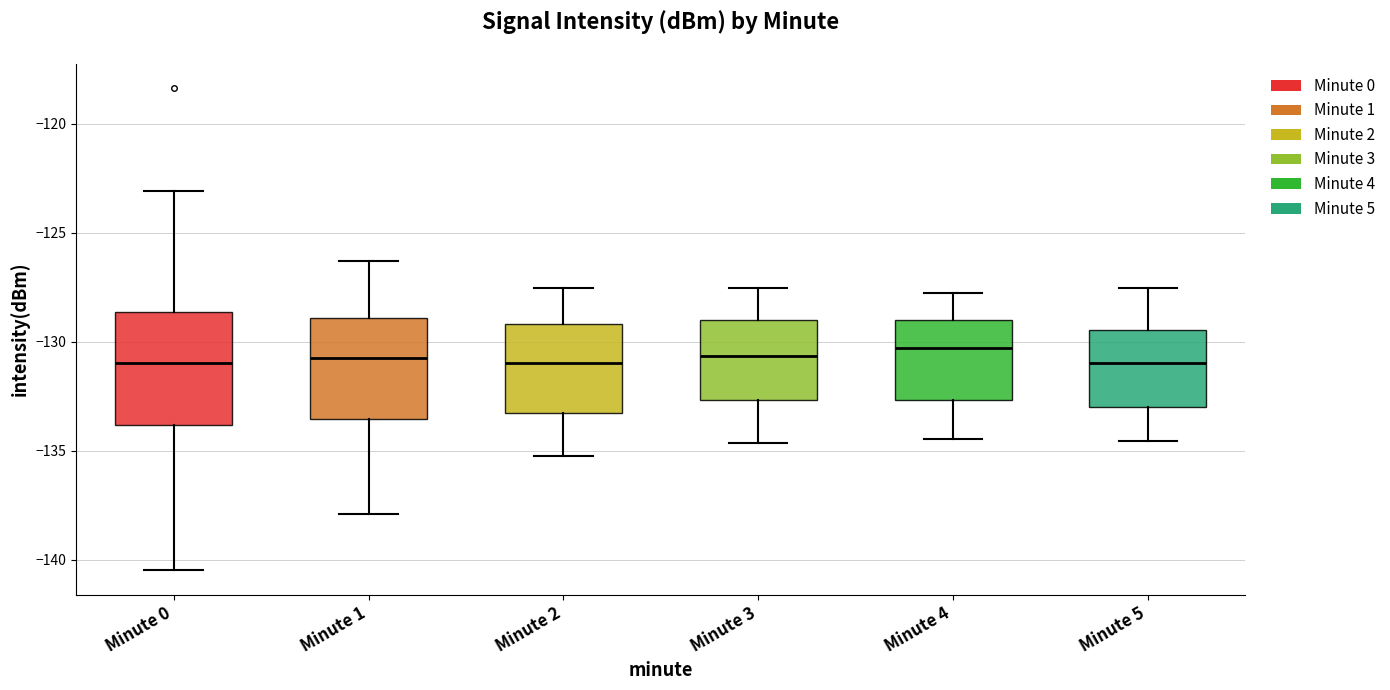

Where is the lower edge of the box for Minute 3 on the y-axis? The values are not printed on the chart, so give them approximately, as read against the axis.

-132.5